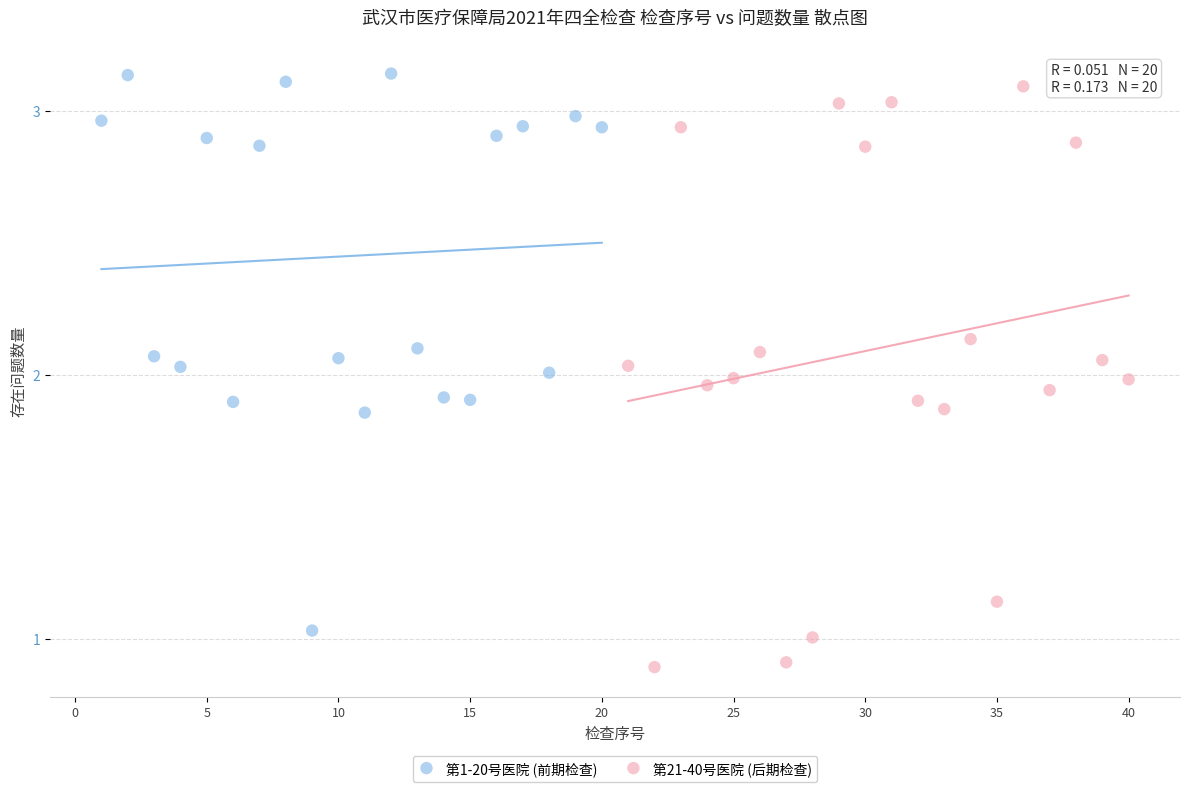

Which series contains the lowest Y value?

第21-40号医院 (后期检查)